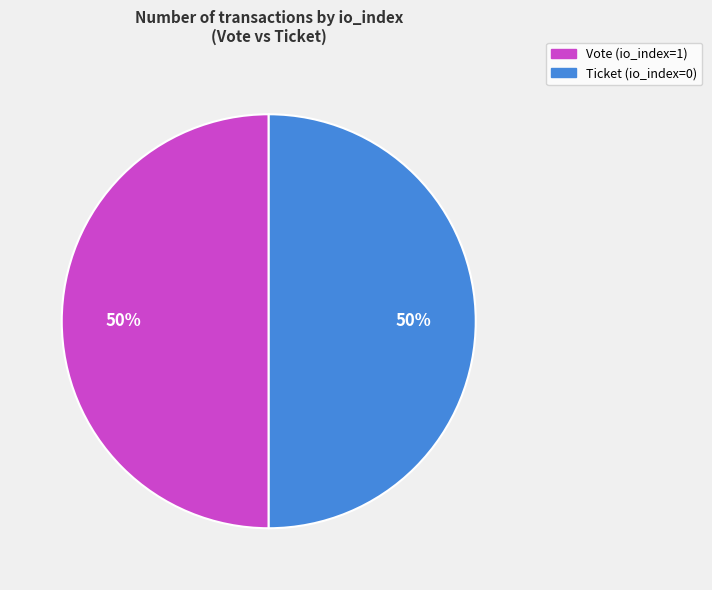

To the nearest percent, what portion does Vote (io_index=1) represent?

50%